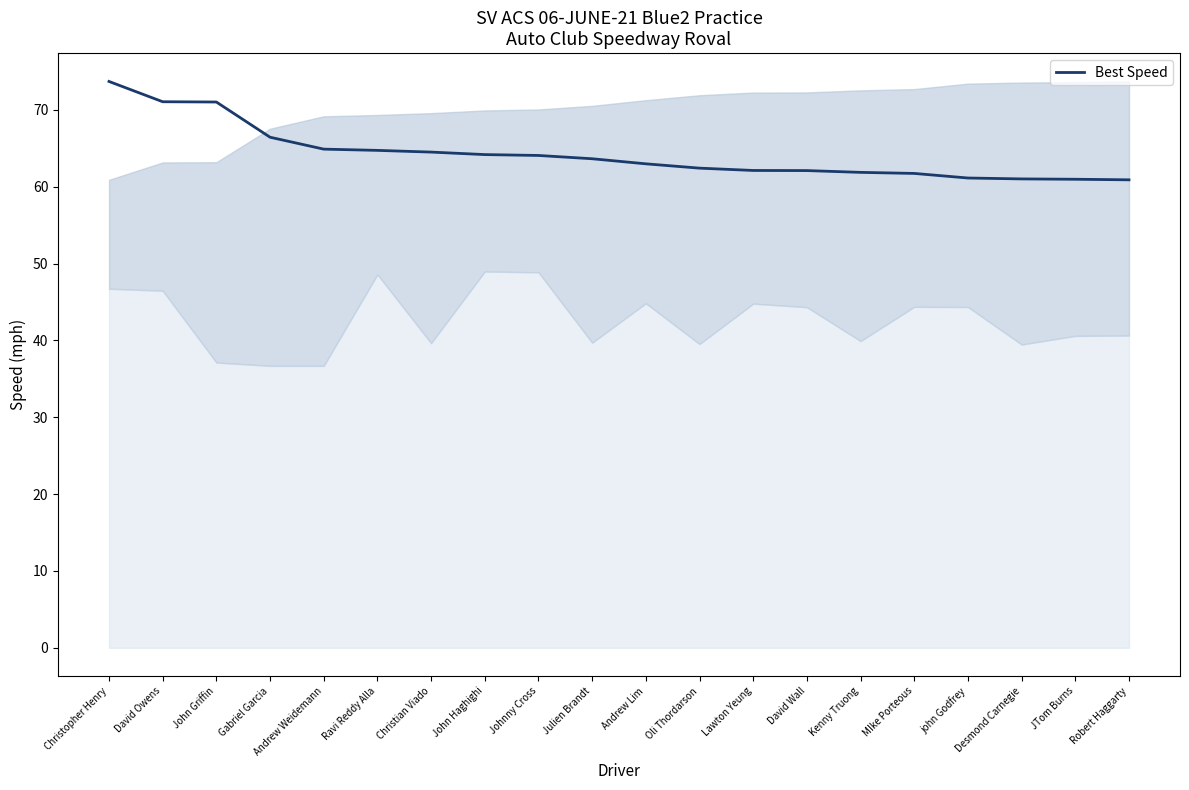

What position from the left is Christian Viado?

7